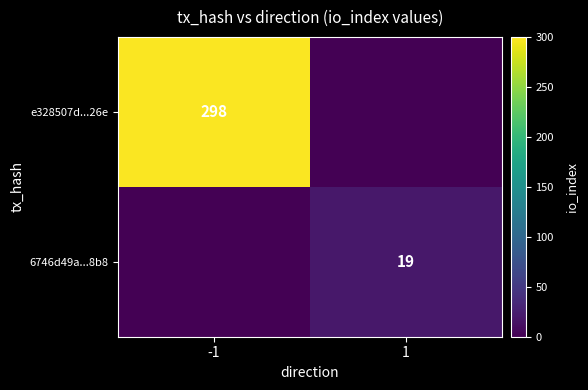

The value of e328507d...26e at -1 is 458. True or false?

False